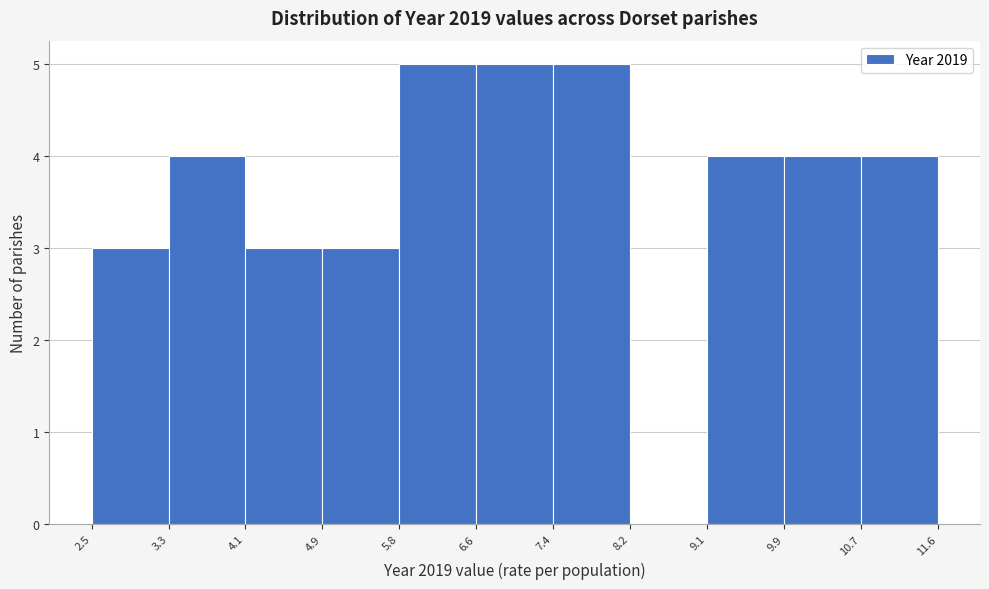

How tall is the bar that spans 10.7 to 11.6 on the x-axis? The values are not printed on the chart, so give them approximately, as read against the axis.

4